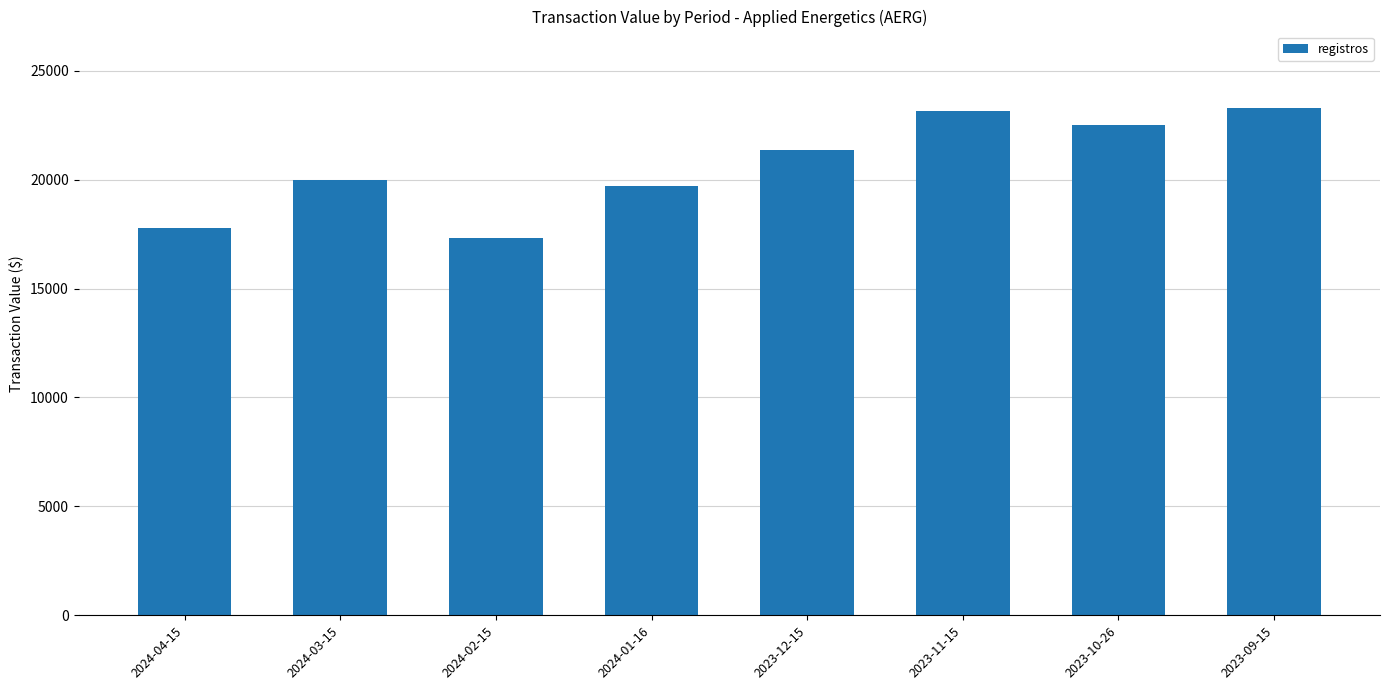

How many distinct data groups are displayed?

1